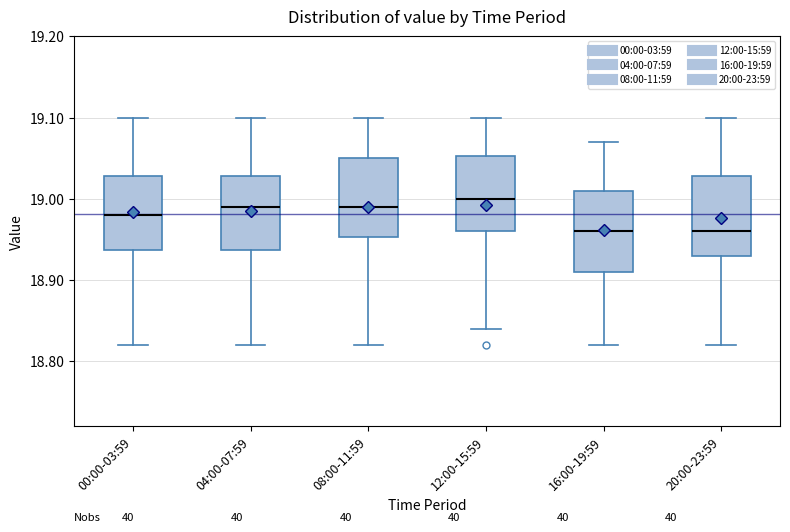

Reading left to right, transcribe this box plot: for each box, give where its median line is, the range the box spans, and where its two whiskers end, as read against the y-axis. The values are not printed on the chart, so give them approximately, as read against the axis.

00:00-03:59: median 18.98, box 18.94 to 19.03, whiskers 18.82 to 19.10
04:00-07:59: median 18.99, box 18.94 to 19.03, whiskers 18.82 to 19.10
08:00-11:59: median 18.99, box 18.95 to 19.05, whiskers 18.82 to 19.10
12:00-15:59: median 19.00, box 18.96 to 19.05, whiskers 18.84 to 19.10
16:00-19:59: median 18.96, box 18.91 to 19.01, whiskers 18.82 to 19.07
20:00-23:59: median 18.96, box 18.93 to 19.03, whiskers 18.82 to 19.10